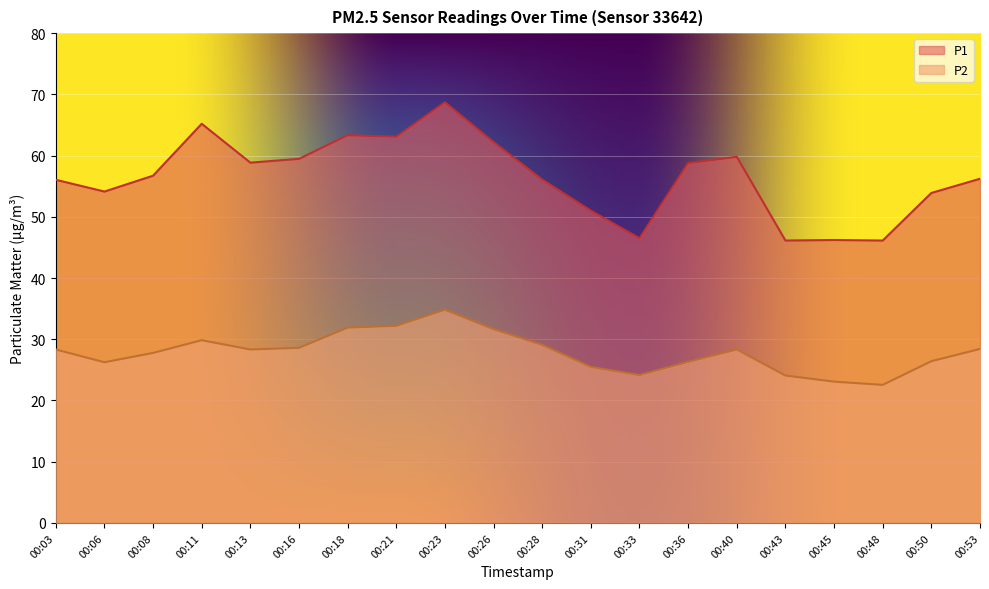

What is the lowest value of the P2 series?

22.6